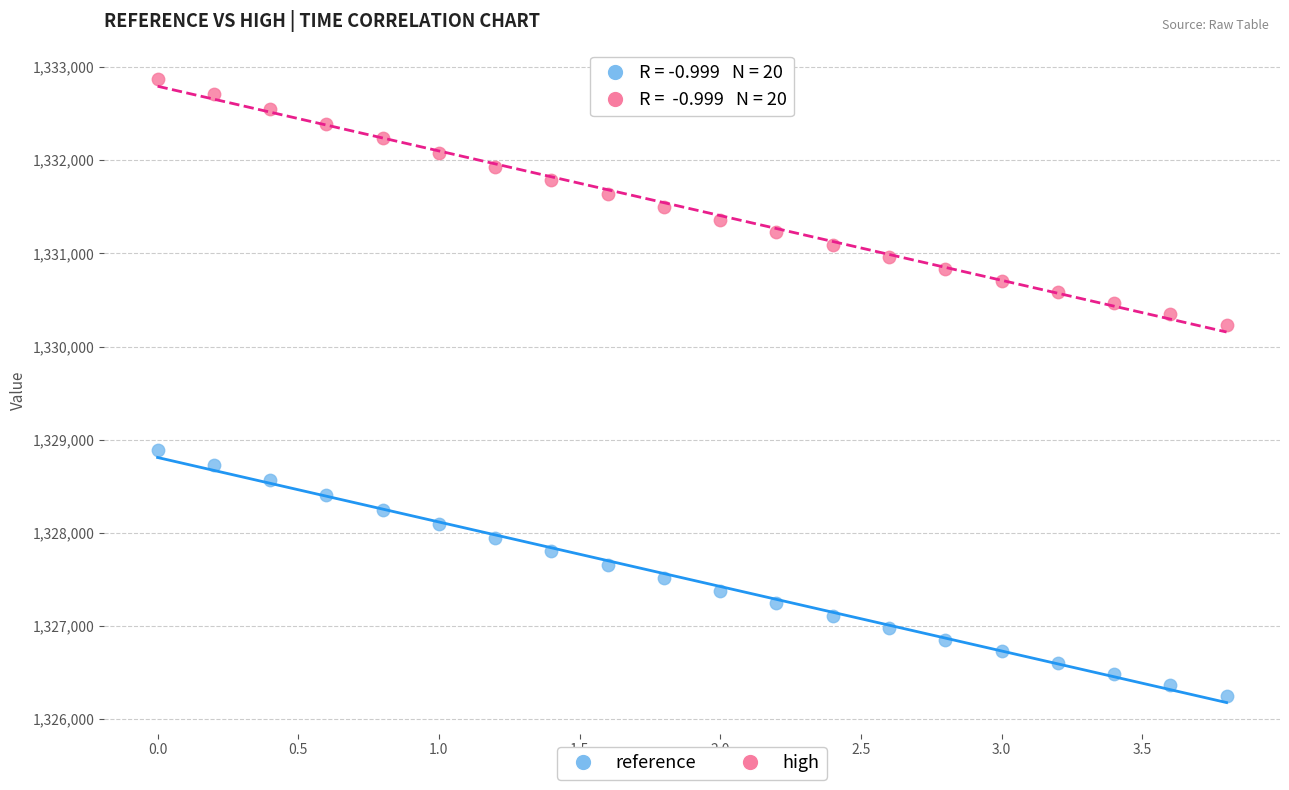

Across all data points, what is the range of X values (max minus min)?

3.8